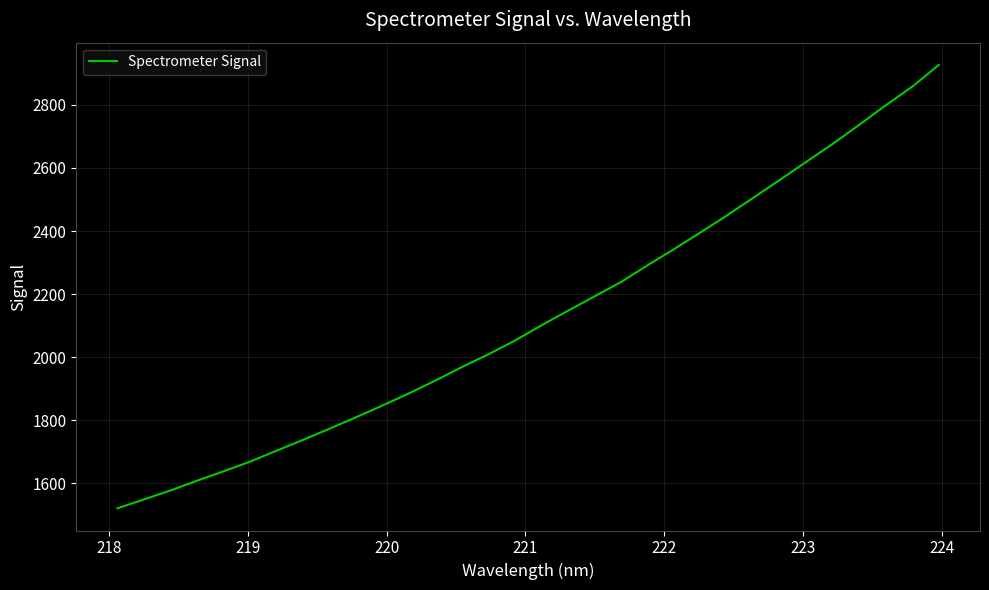

What is the smallest value displayed?

1520.8